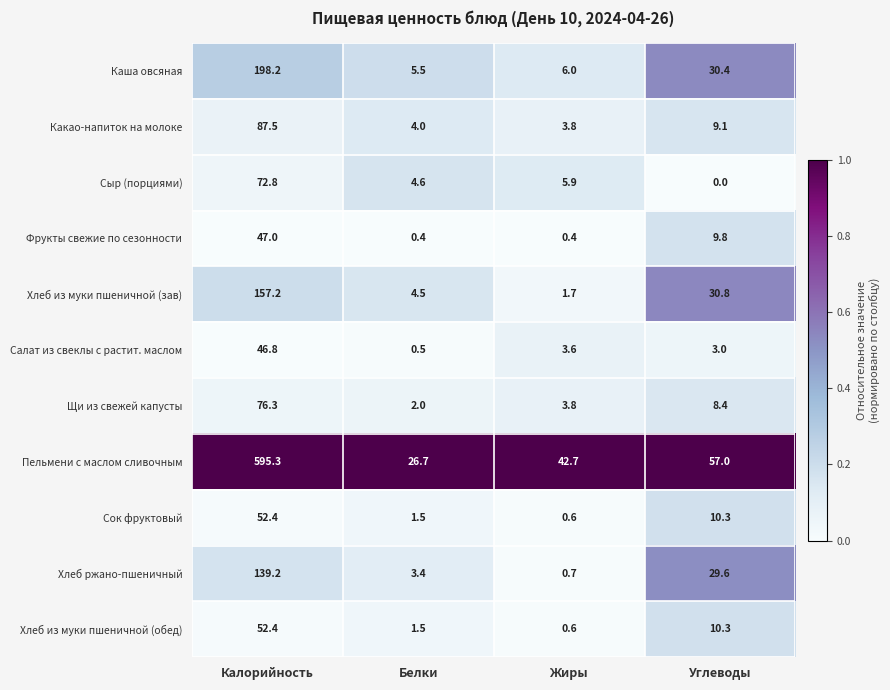

Which series has the widest spread of values?

Пельмени с маслом сливочным